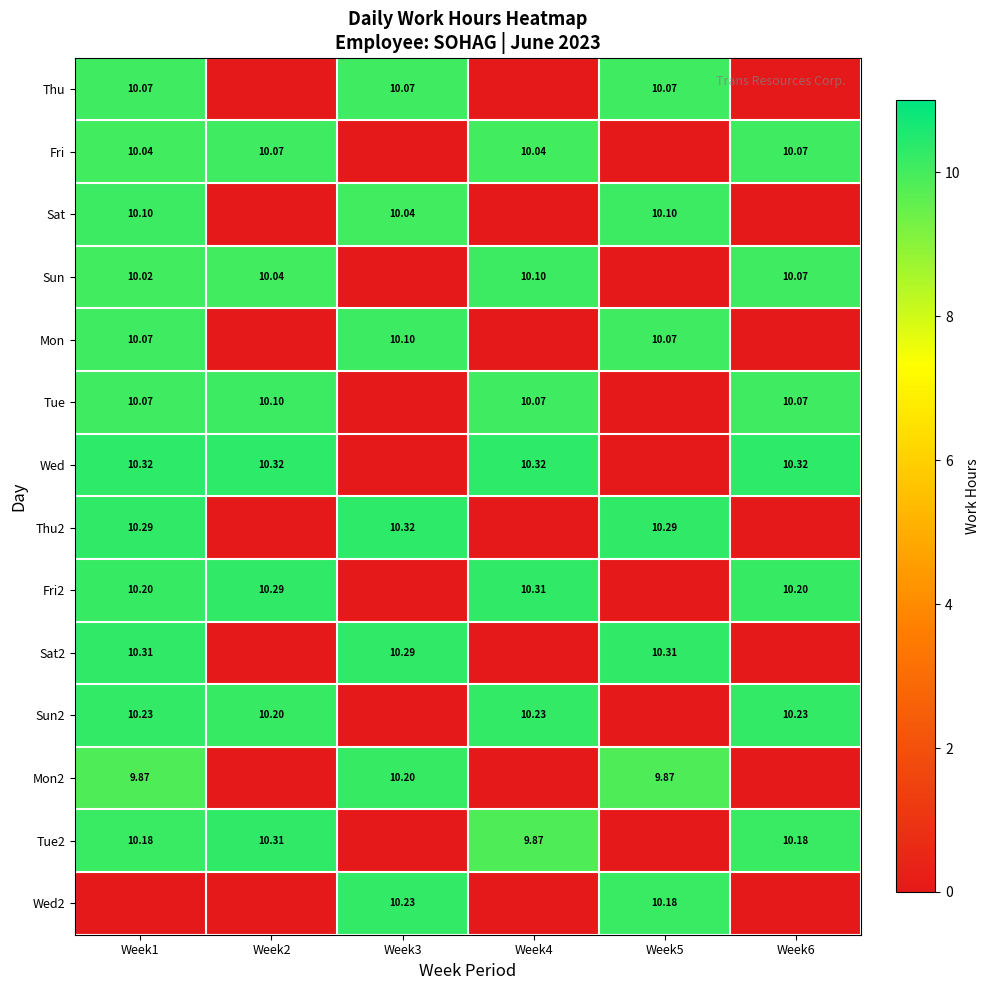

What is the difference between the highest and lowest values at Week1?

10.3